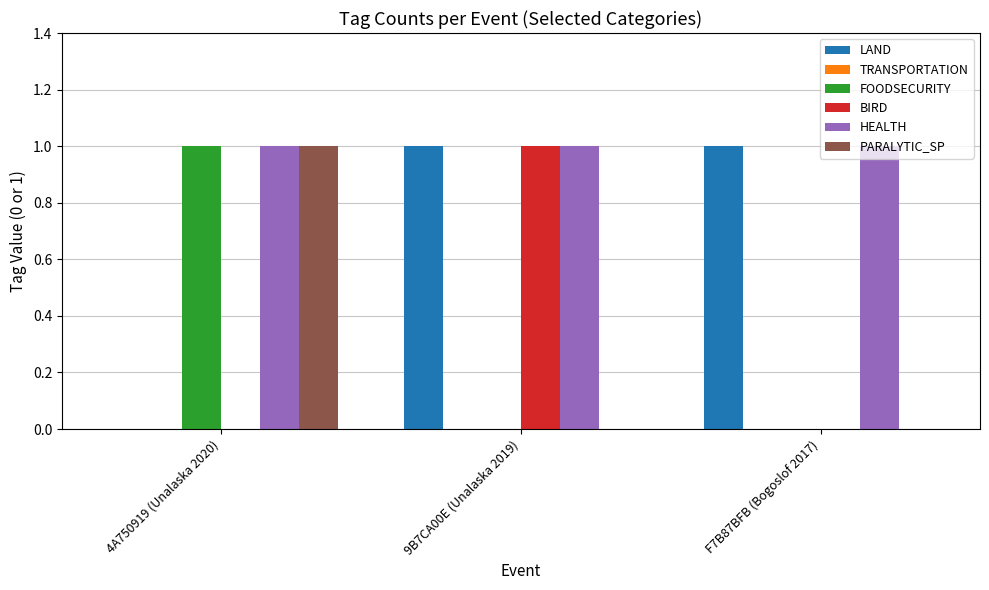

How many positive values does the LAND series have?

2